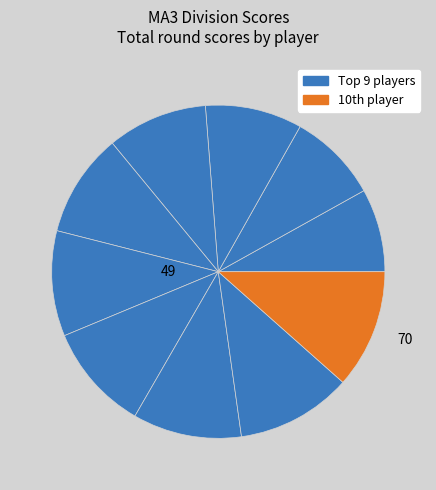

To the nearest percent, what is the average slice percentage?

10%